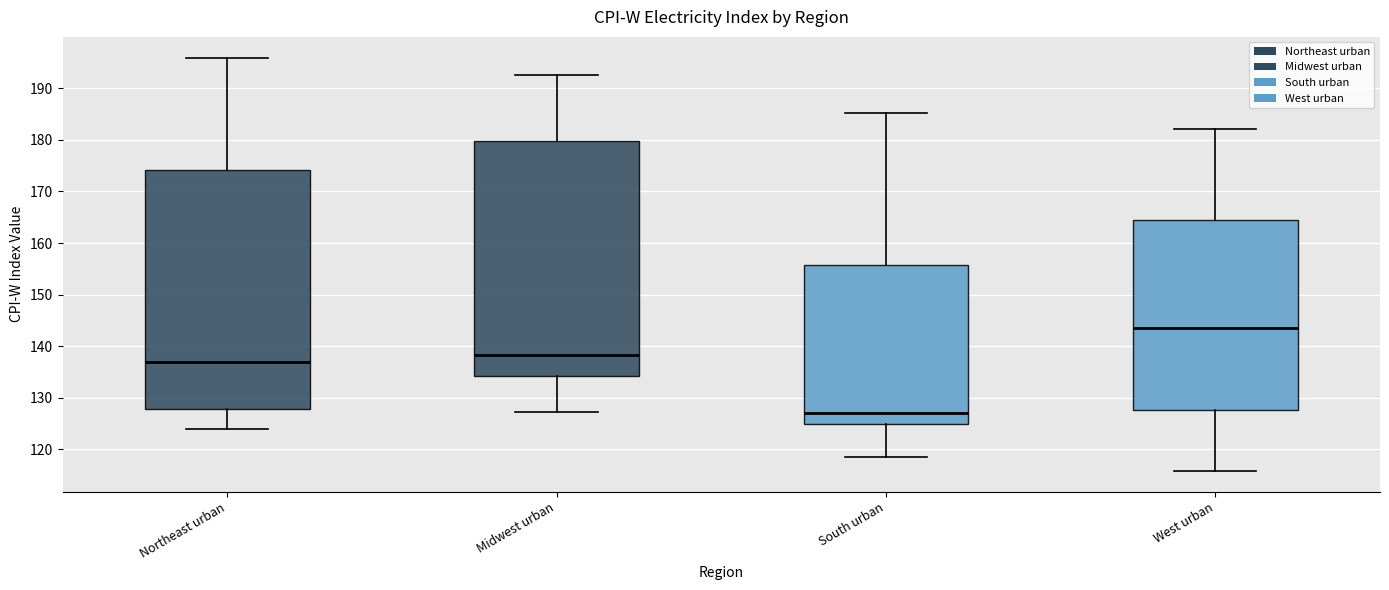

Which box's median line is the highest?

West urban